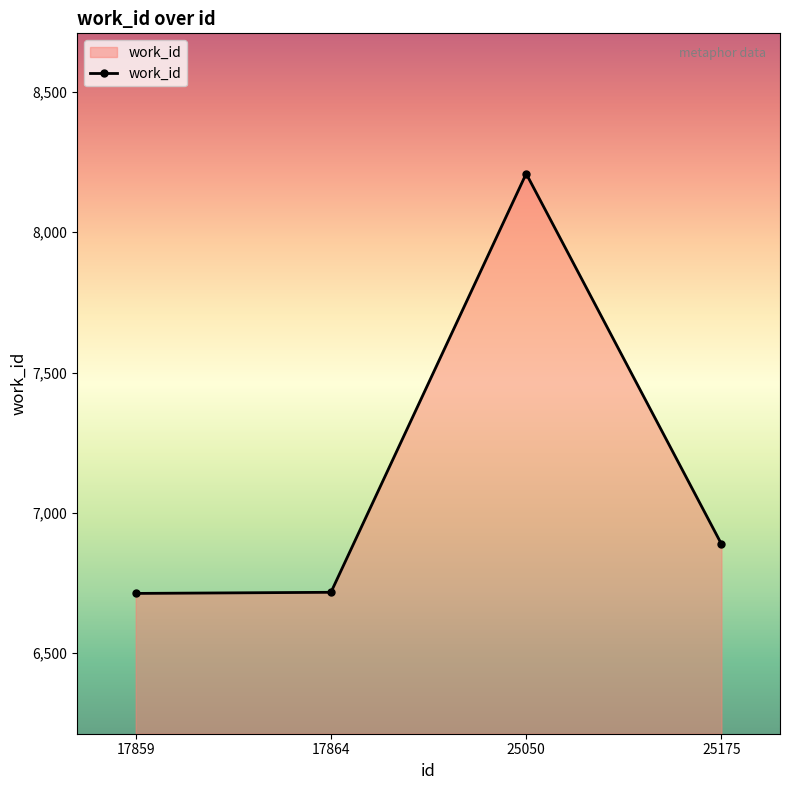

Where is the first local maximum?

25050